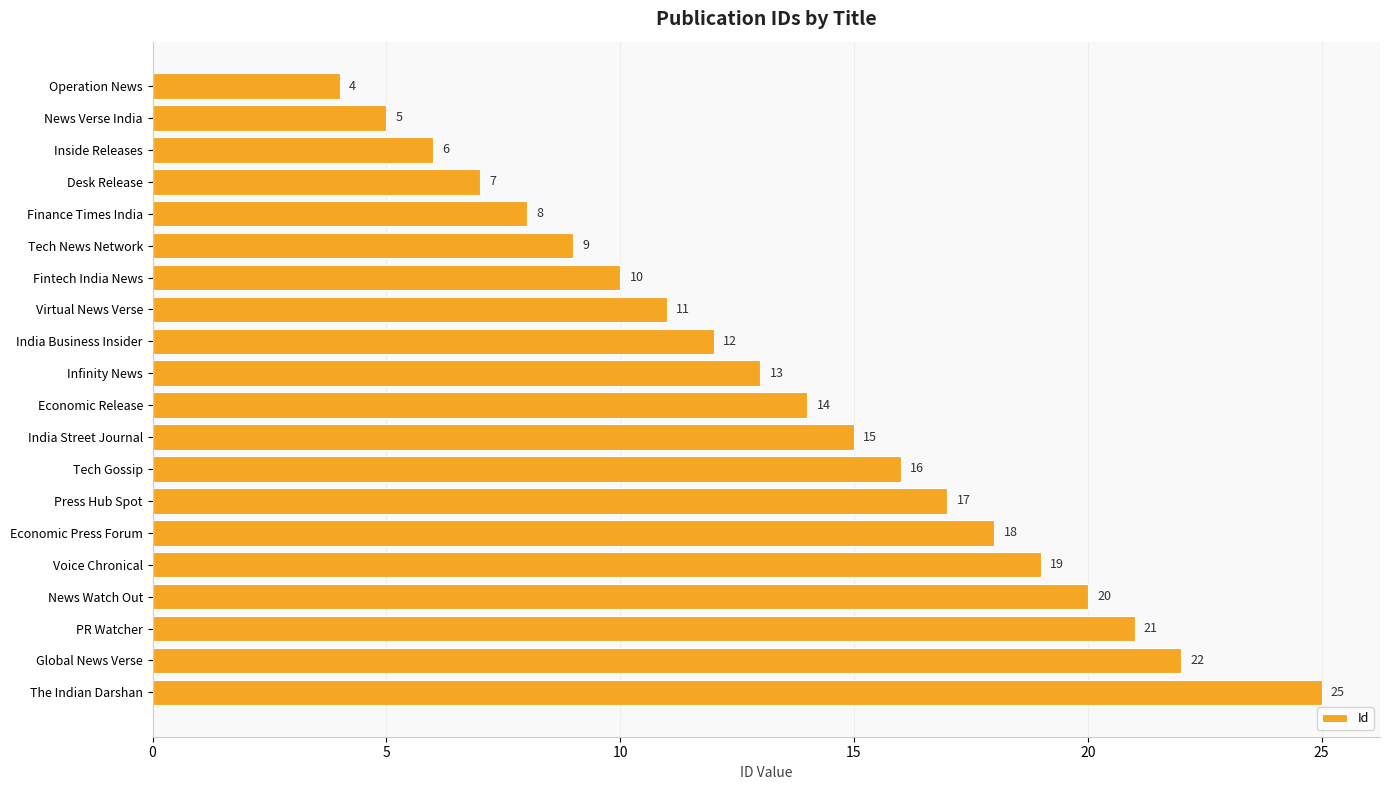

Reading top to bottom, transcribe all the data shown in this chart.

4	5	6	7	8	9	10	11	12	13	14	15	16	17	18	19	20	21	22	25